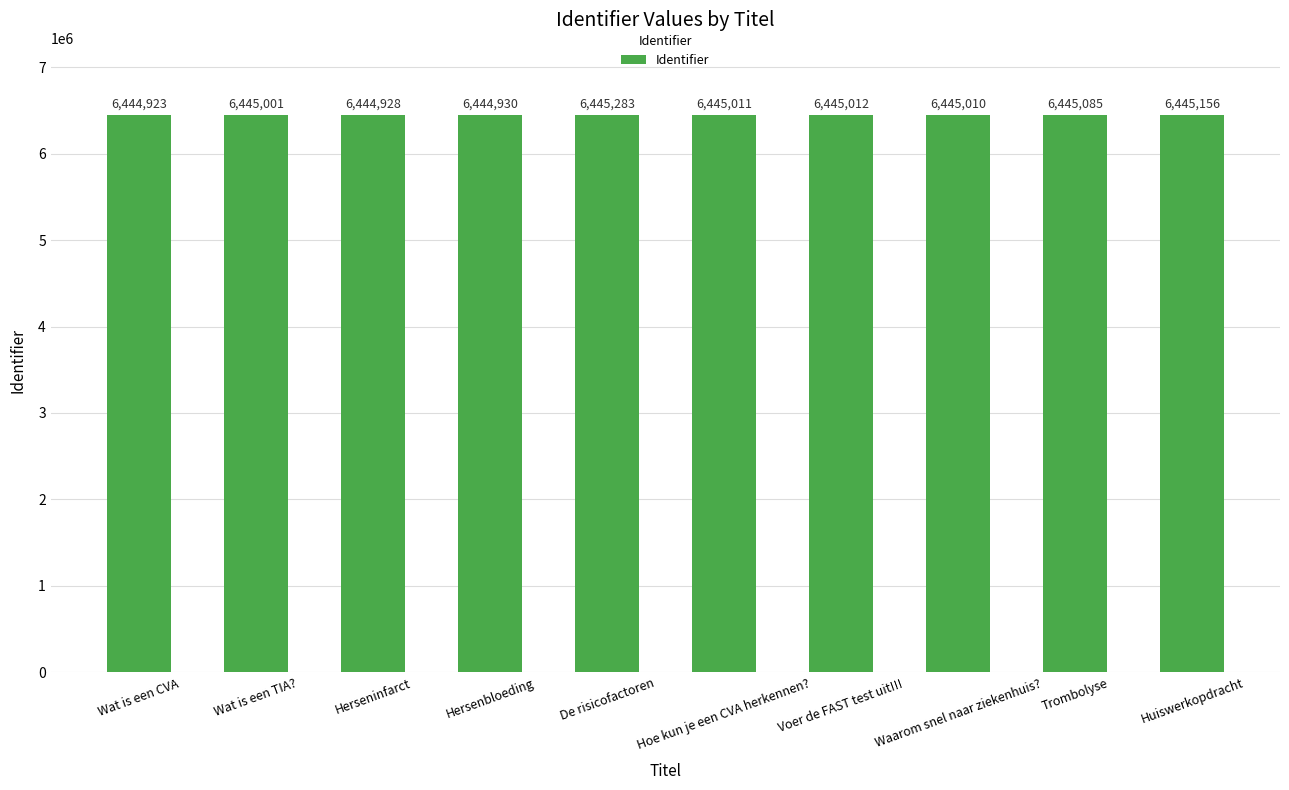

The value at Hersenbloeding is 9845646. True or false?

False